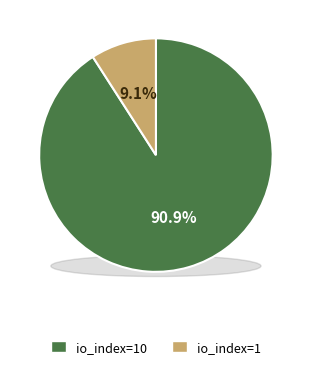

What is the smallest slice in the pie chart?

io_index=1